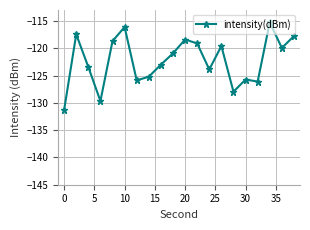

What is the minimum value shown in the chart?

-131.3